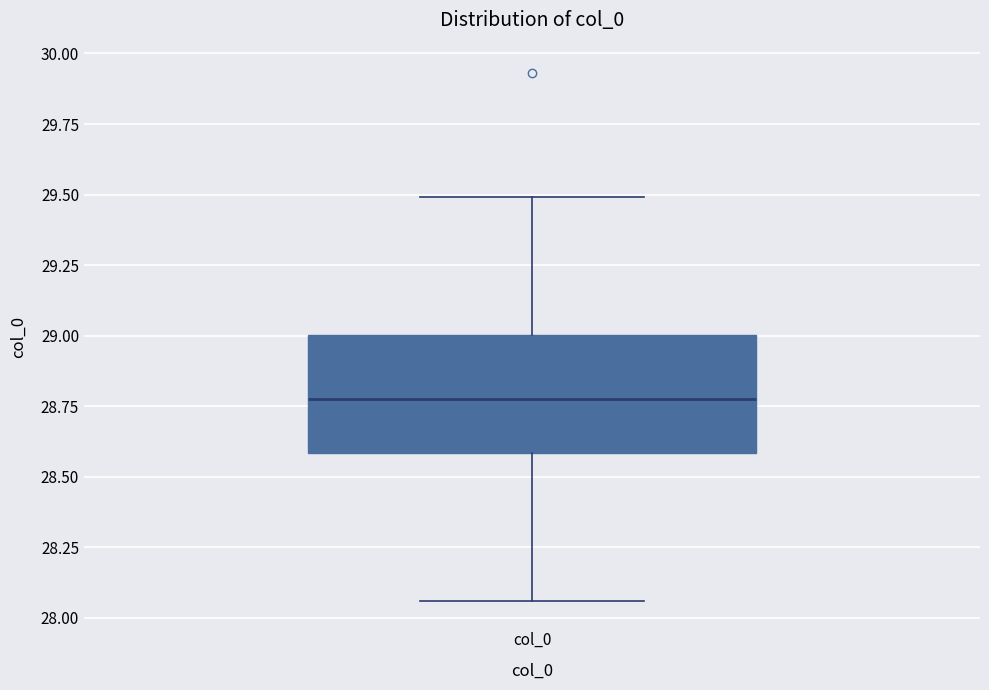

Where is the upper edge of the box for col_0 on the y-axis? The values are not printed on the chart, so give them approximately, as read against the axis.

29.00